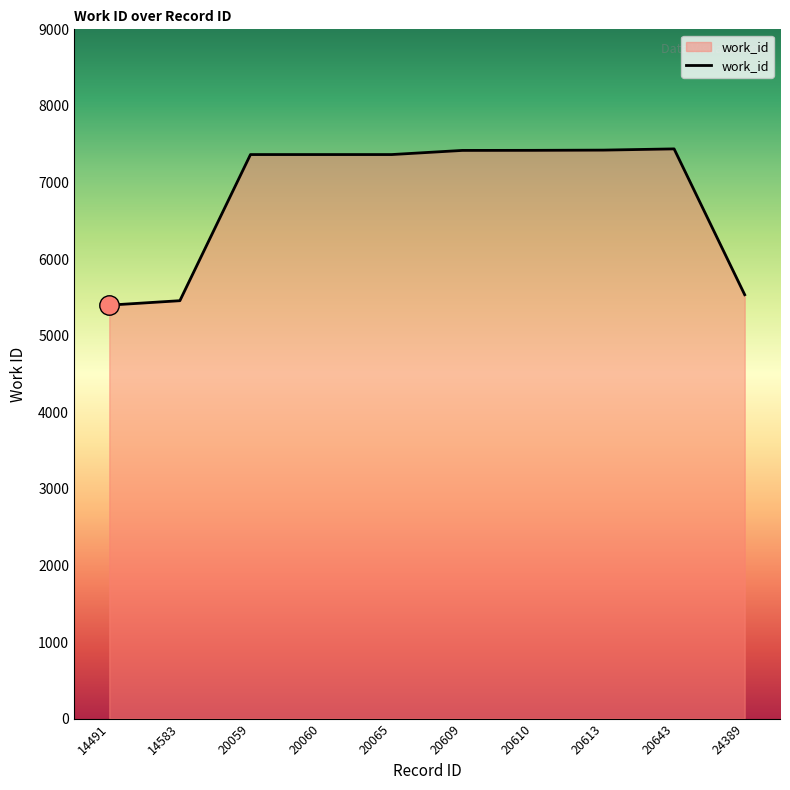

True or false: the data shows 10633 at 20613.

False